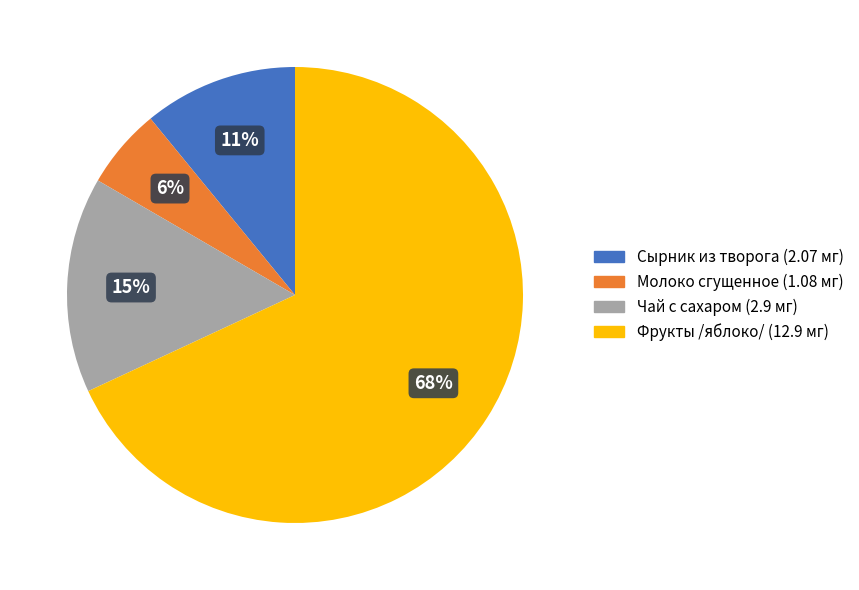

To the nearest percent, what is the average slice percentage?

25%